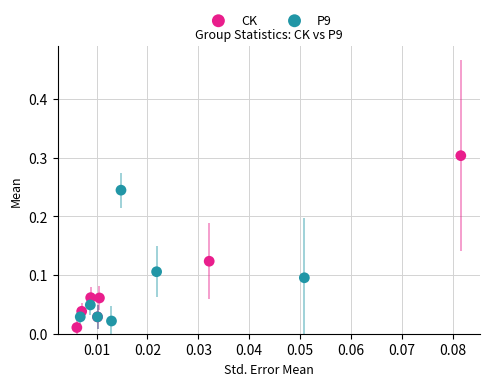

Which series has the widest spread of Y values?

CK